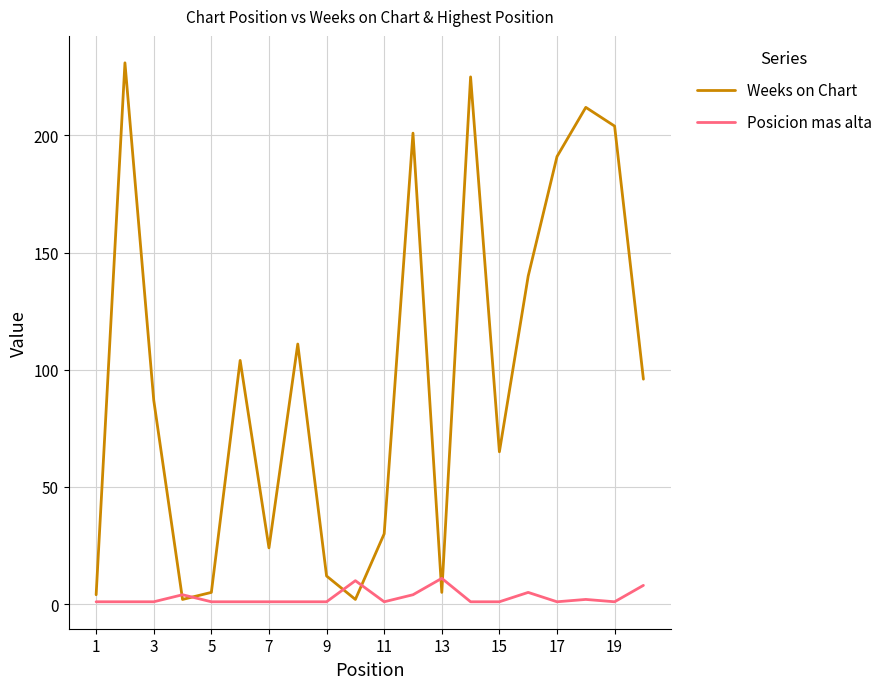

Which series has the largest total across all categories?

Weeks on Chart